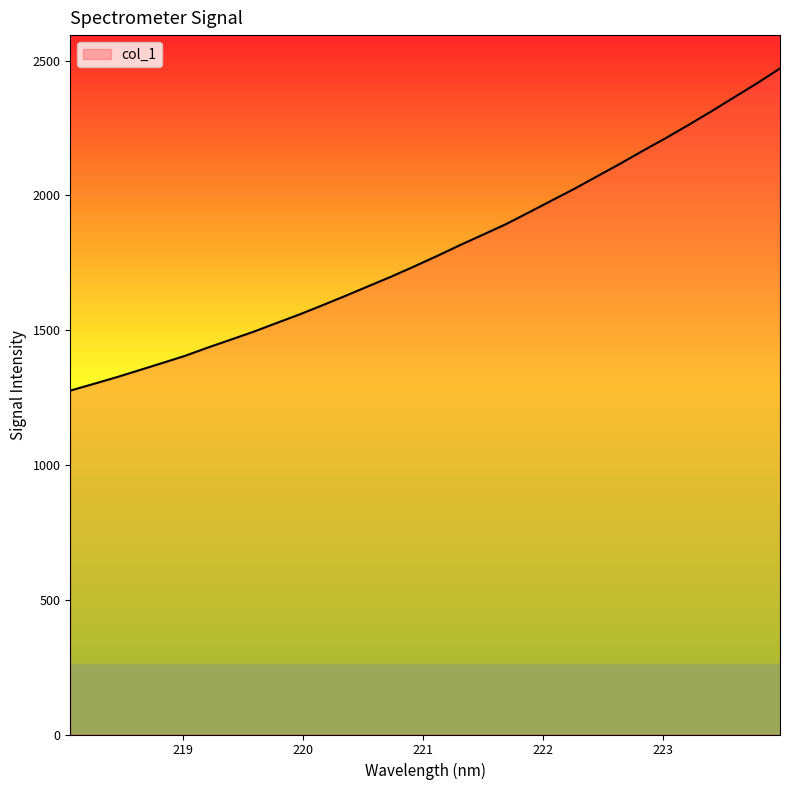

What is the minimum value shown in the chart?

1275.7